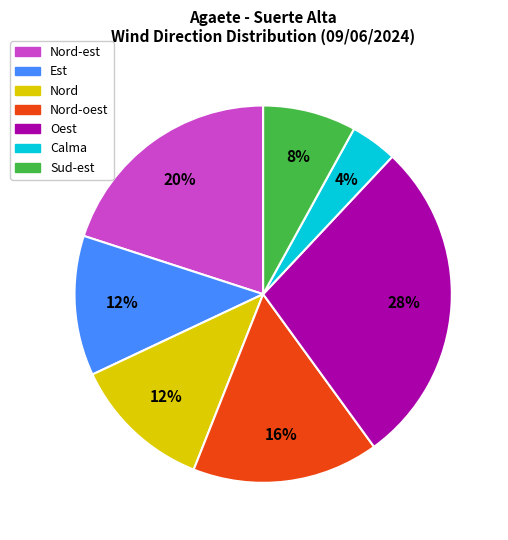

To the nearest percent, what is the combined percentage of Nord-oest and Nord?

28%